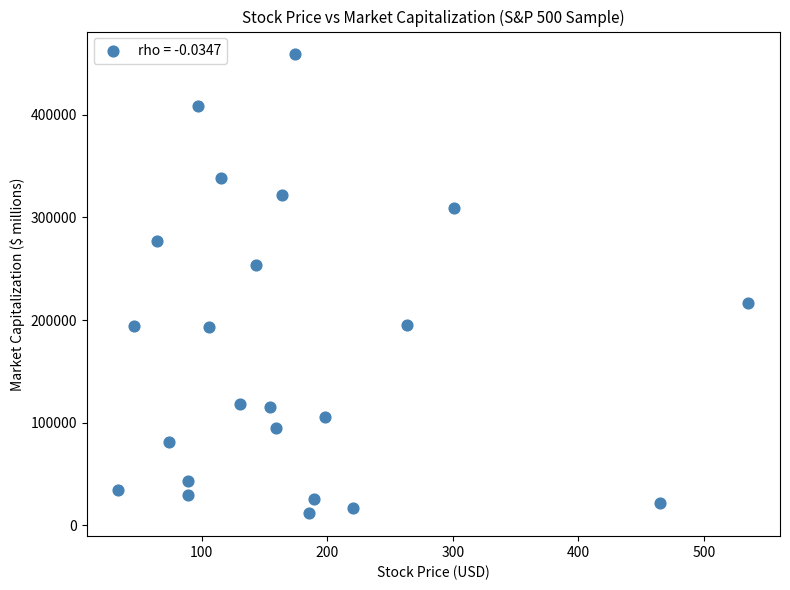

What is the range of X values (max minus min)?

502.1